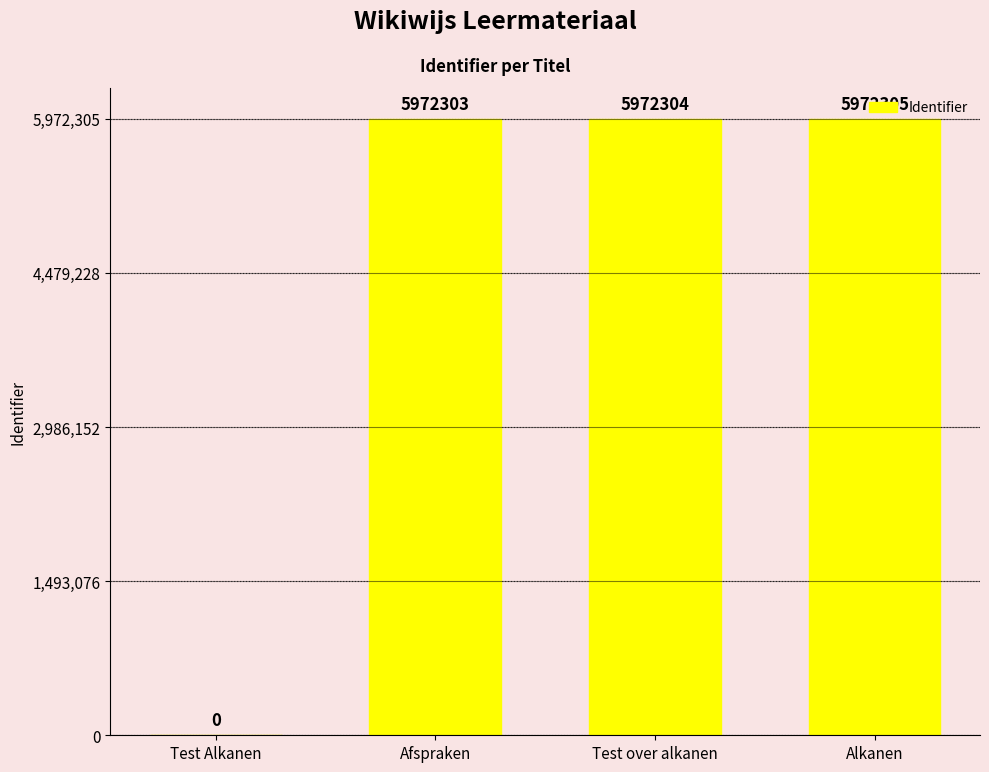

What is the sum of all values?

17916912